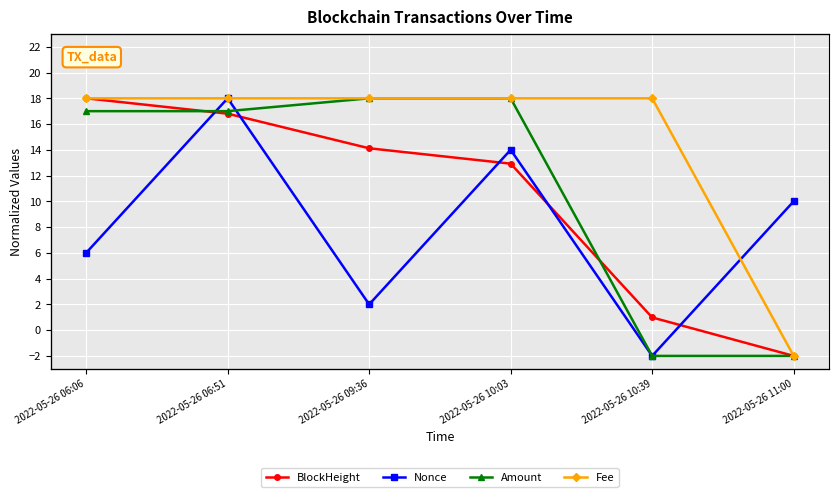

Which series has the largest range (max minus min)?

BlockHeight